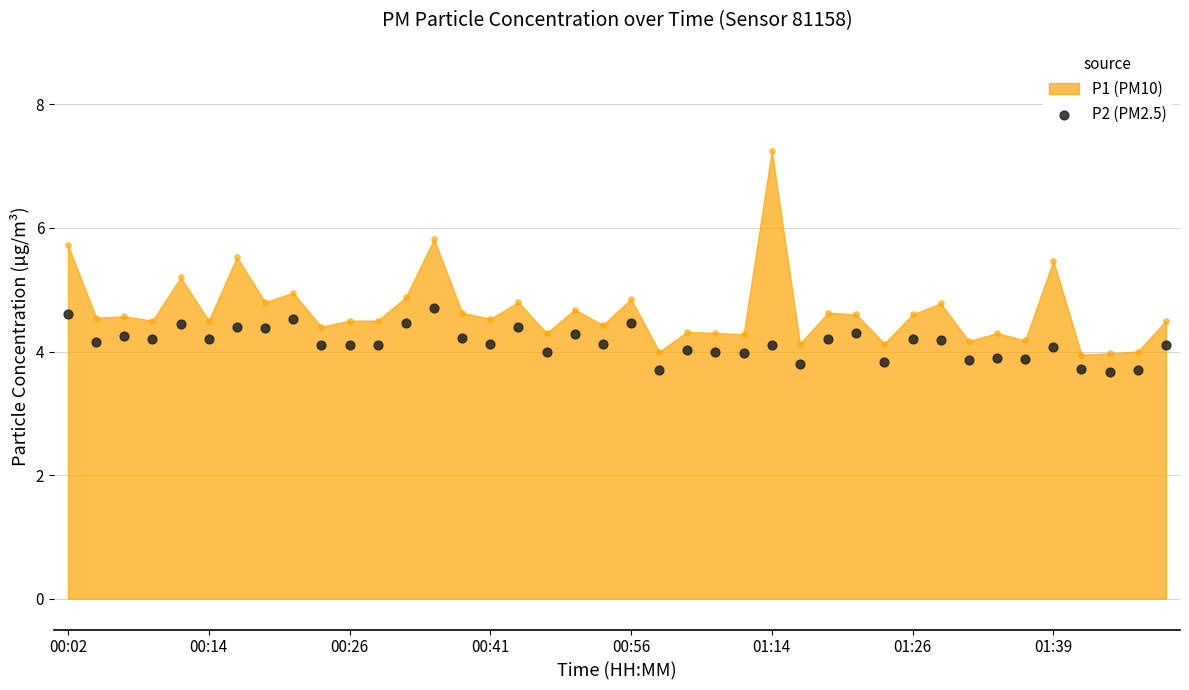

What is the change in value from 33 to 38?

-0.2